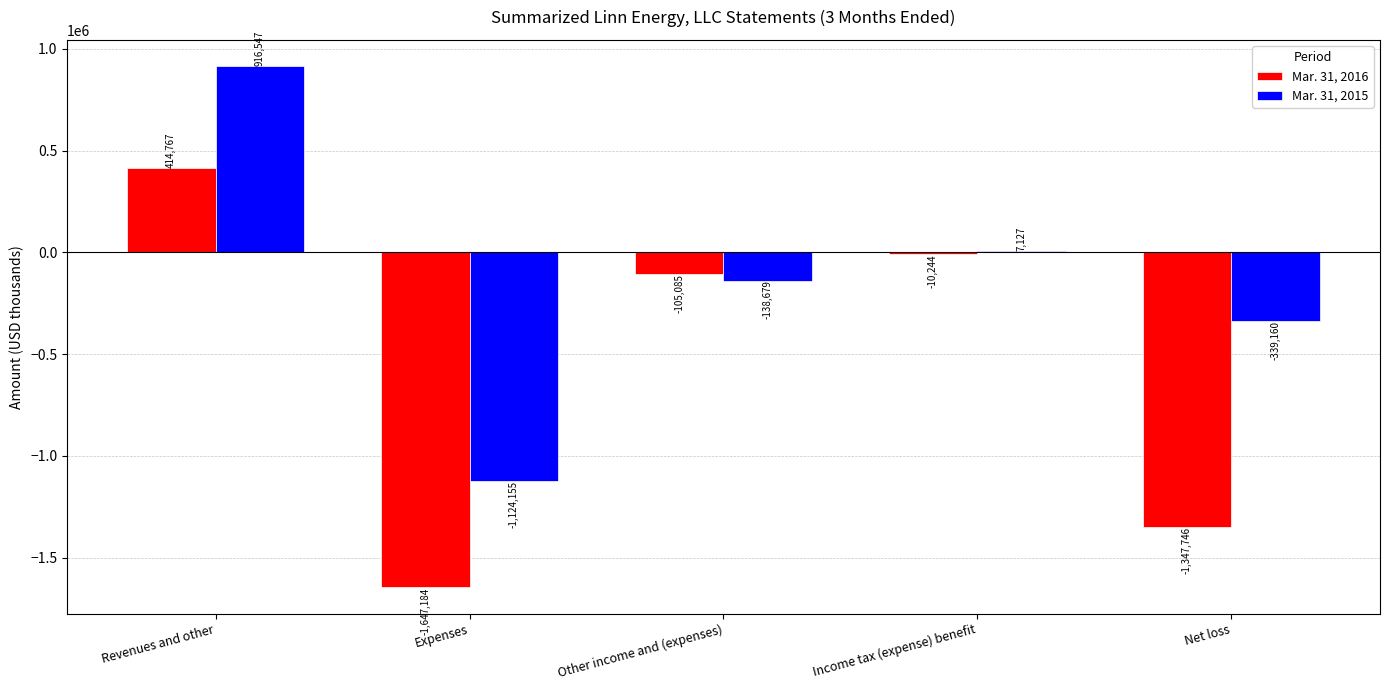

Which category has the highest value across all series?

Revenues and other